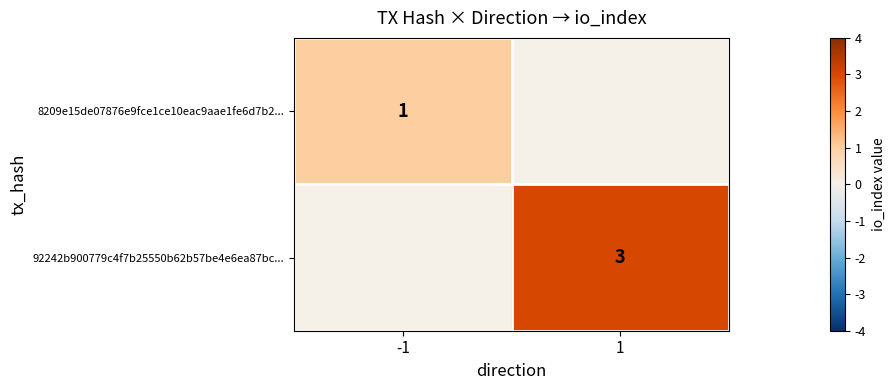

Between 1 and -1, which is larger?

-1